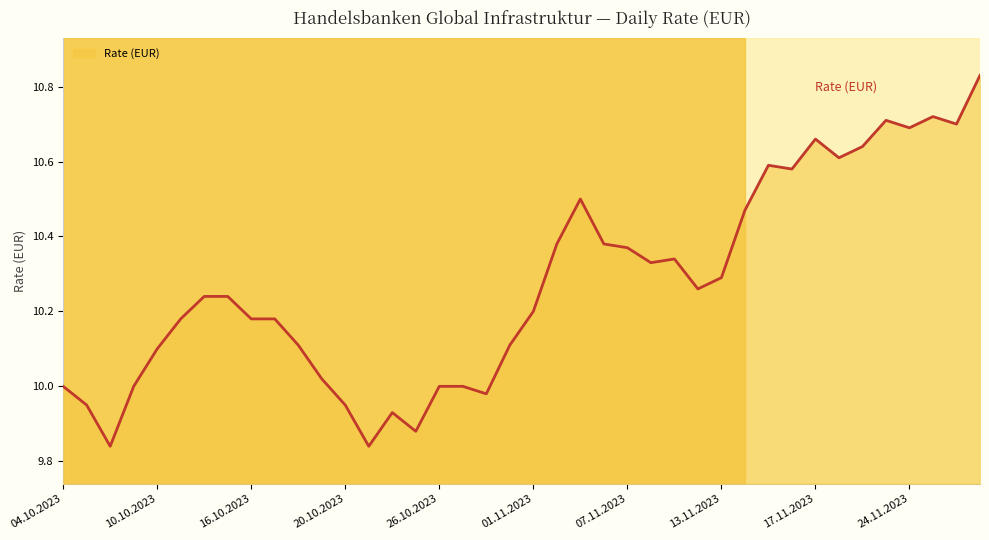

What is the difference between the maximum and minimum values?

1.0